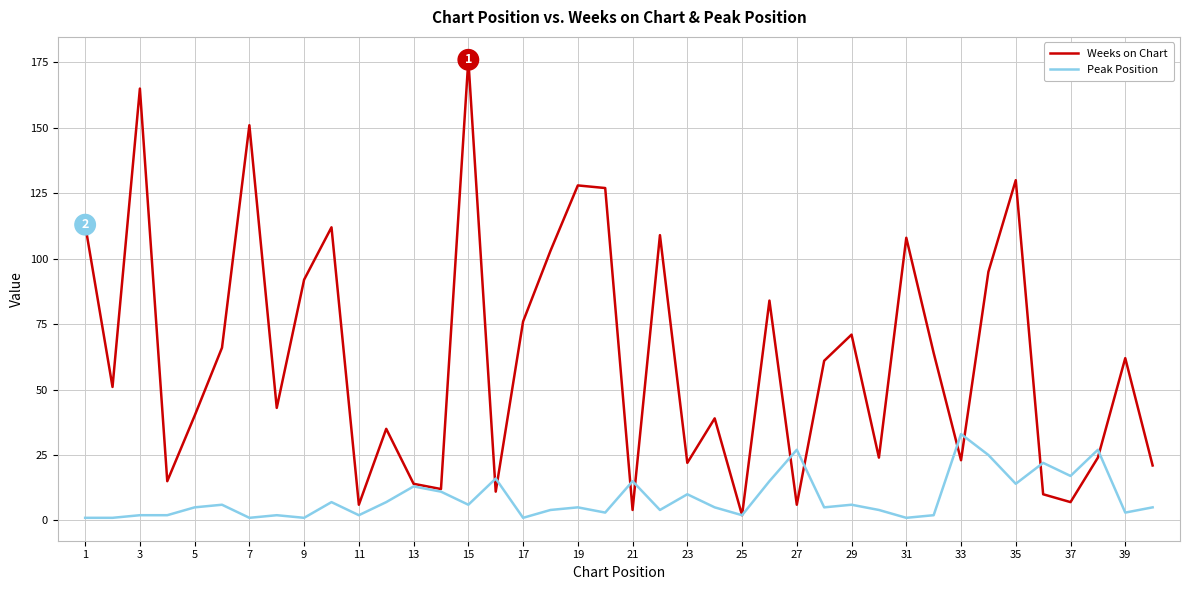

Which series has the largest total across all categories?

Weeks on Chart